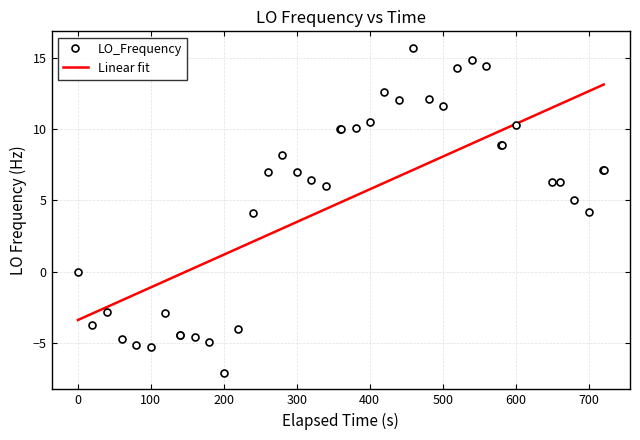

What is the greatest value displayed?

15.7